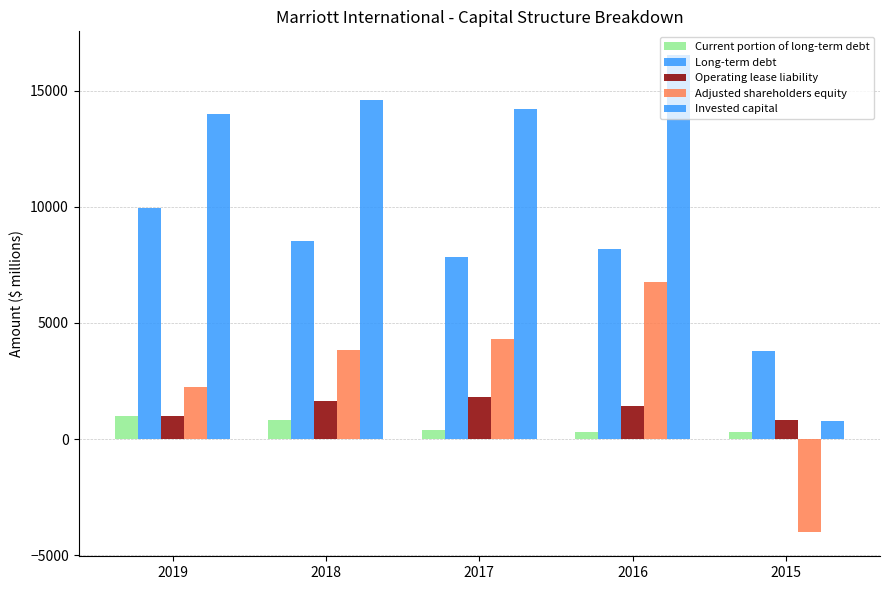

At which label does Adjusted shareholders equity reach its minimum?

2015